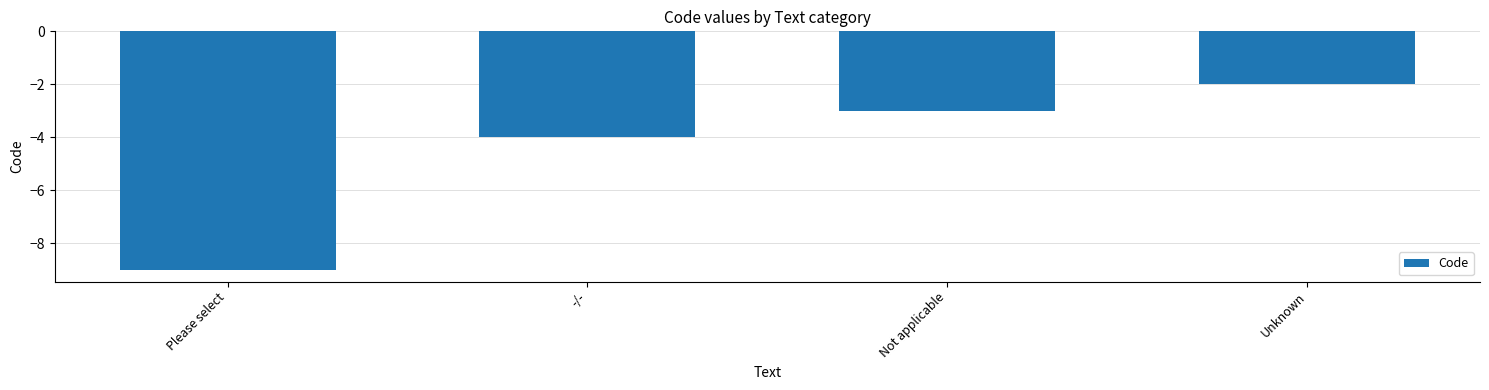

True or false: the data shows -3 at Unknown.

False